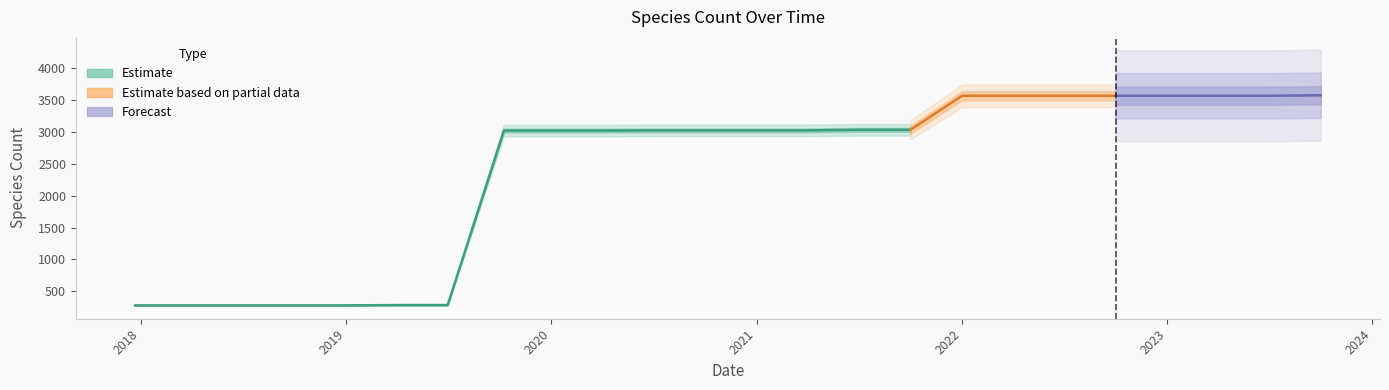

What is the difference between the maximum and minimum values?

3301